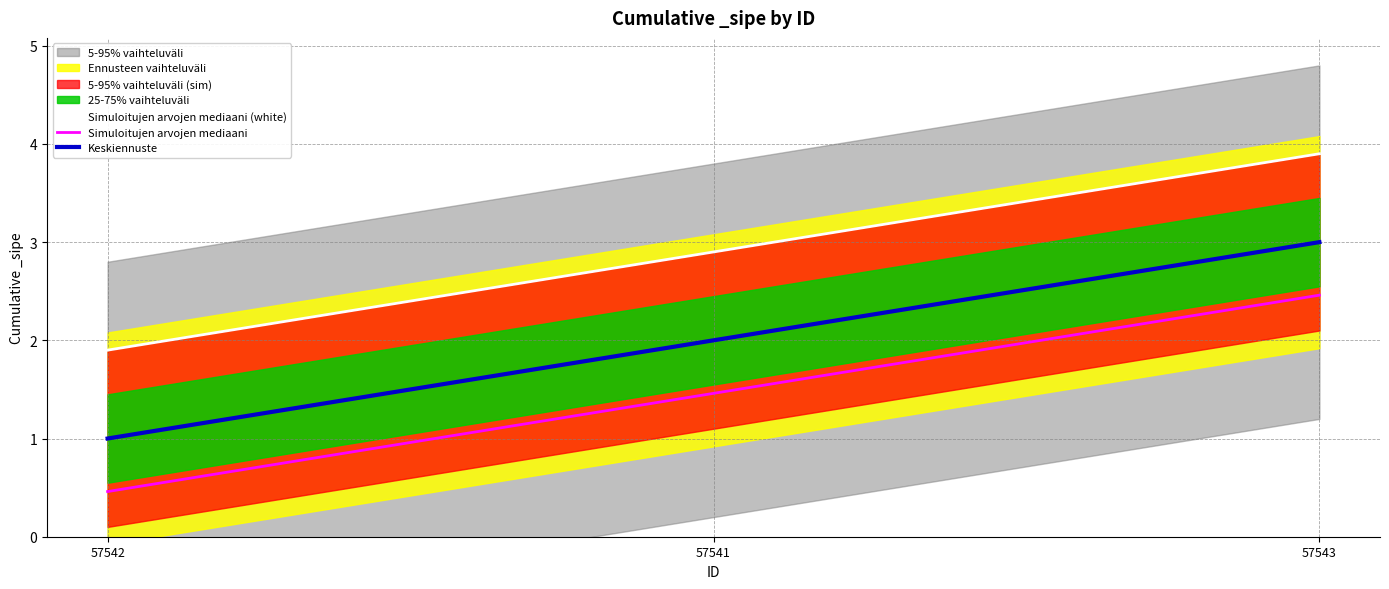

The Keskiennuste series shows 3.0 at 57543. True or false?

True